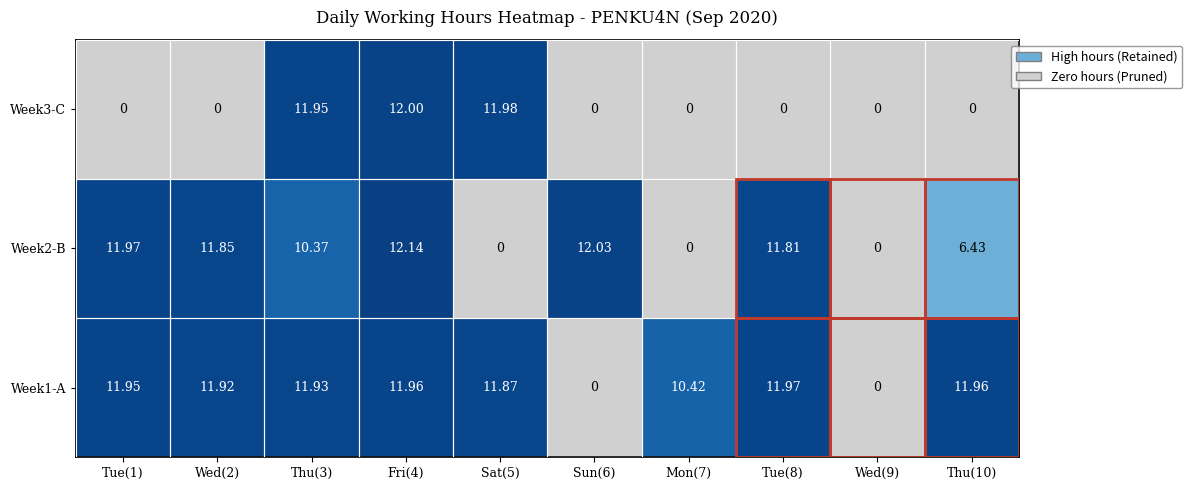

Between Tue(1) and Mon(7), which series saw the biggest shift?

Week2-B